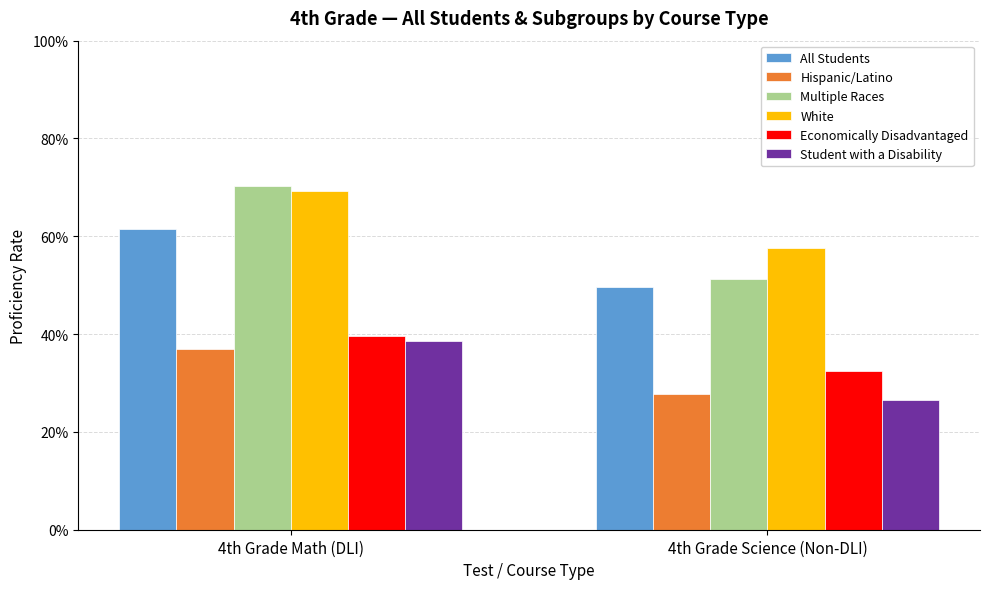

Reading right to left, extract all data points from this chart.

All Students: 0.5	0.6
Hispanic/Latino: 0.3	0.4
Multiple Races: 0.5	0.7
White: 0.6	0.7
Economically Disadvantaged: 0.3	0.4
Student with a Disability: 0.3	0.4